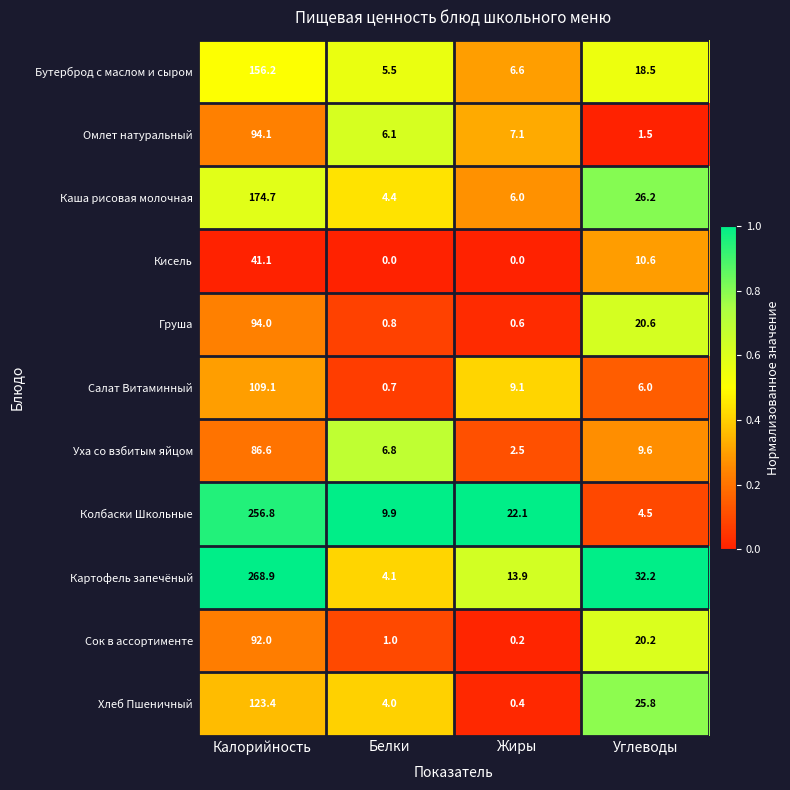

What is the sum of the Картофель запечёный values at Углеводы and Белки?

36.3